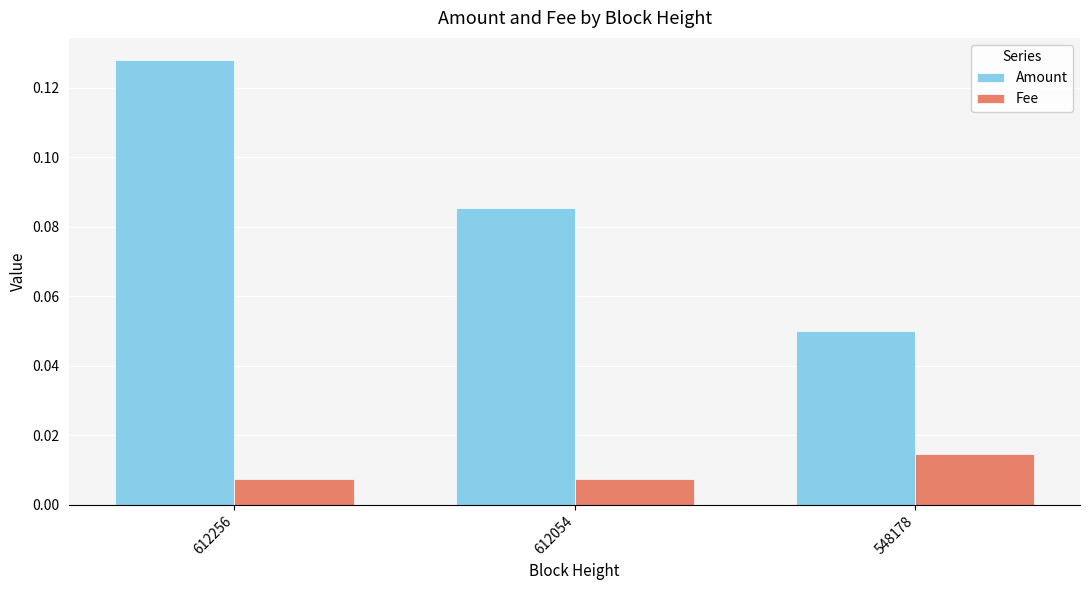

How many groups of bars are there?

3